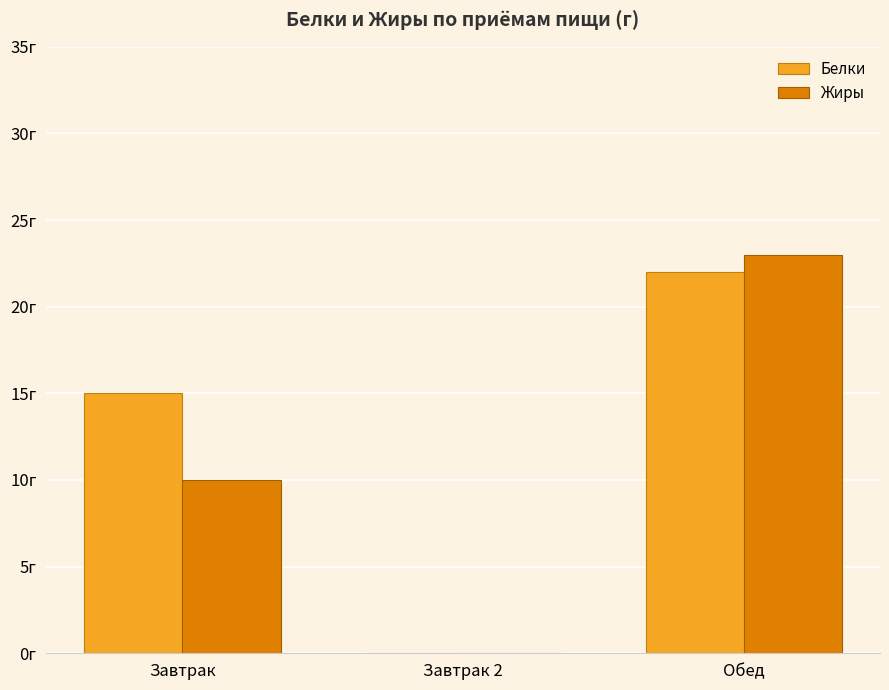

At Обед, list the series in order from smallest to largest.

Белки, Жиры